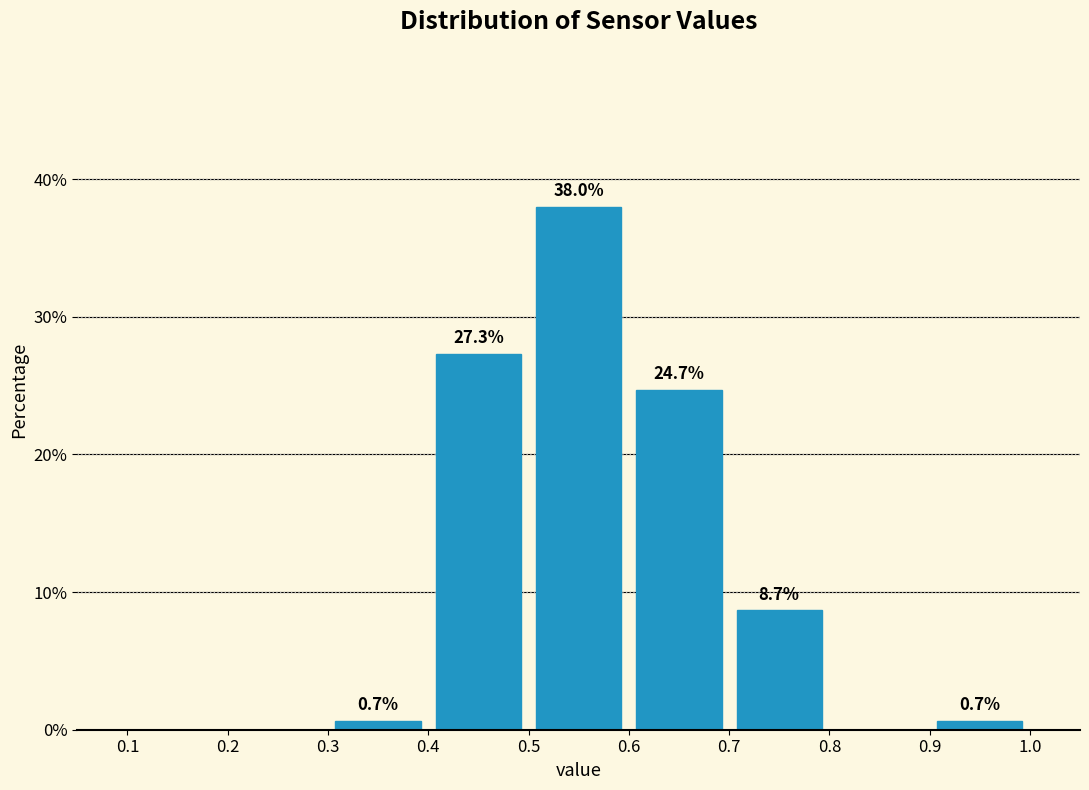

Which range on the x-axis has the tallest bar?

0.5 to 0.6